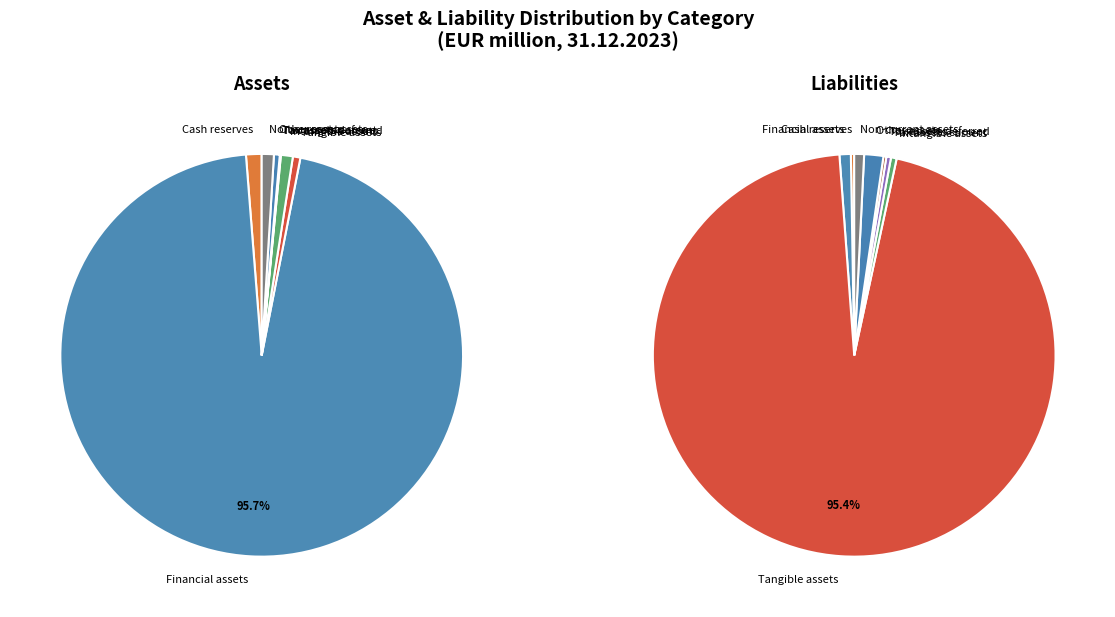

To the nearest percent, what is the difference between the largest and smallest slice percentages?

96%